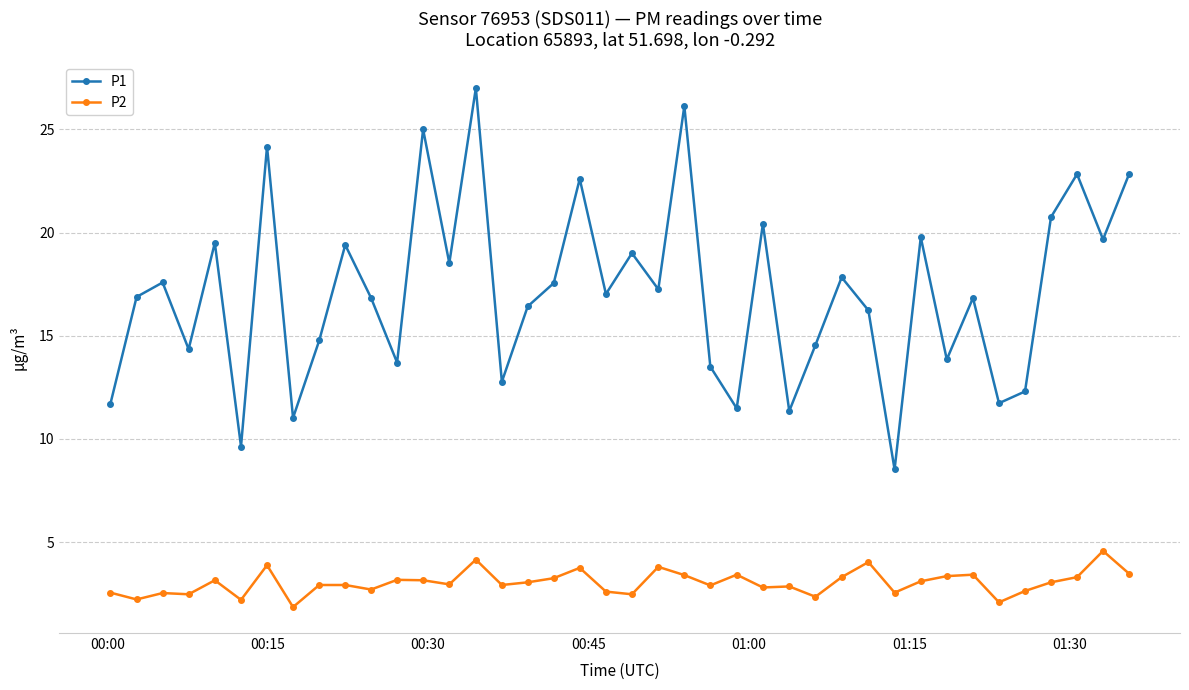

What is the value of the P2 point at the 30th from the left?

4.0